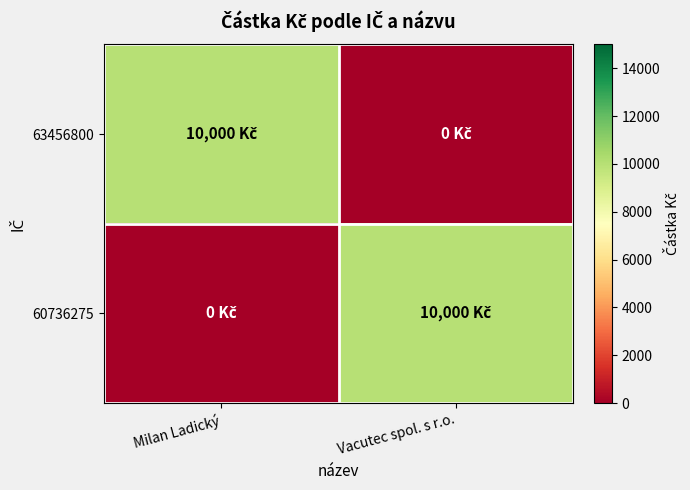

What is the difference between the highest and lowest values at Vacutec spol. s r.o.?

10000